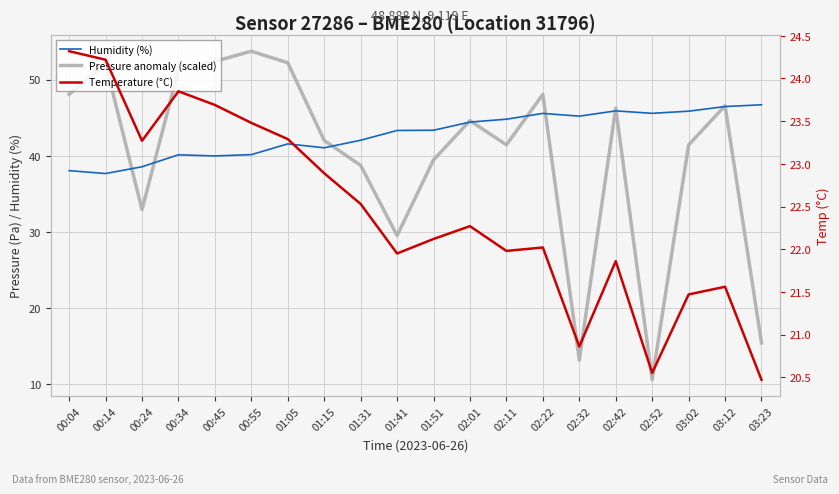

What are all the series names shown in the legend?

Humidity (%), Pressure anomaly (scaled), Temperature (°C)